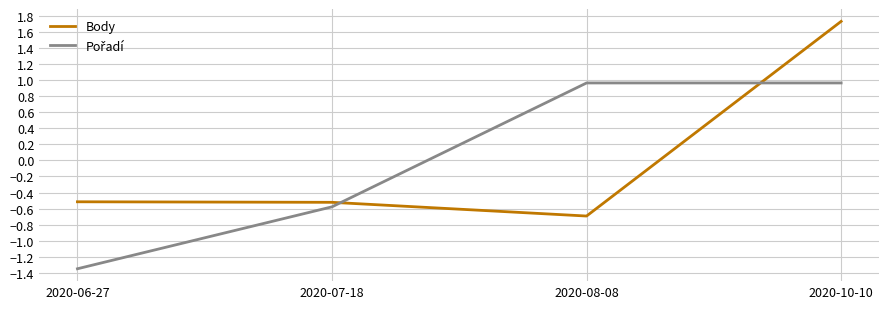

At which category does Body reach its first local valley?

2020-08-08